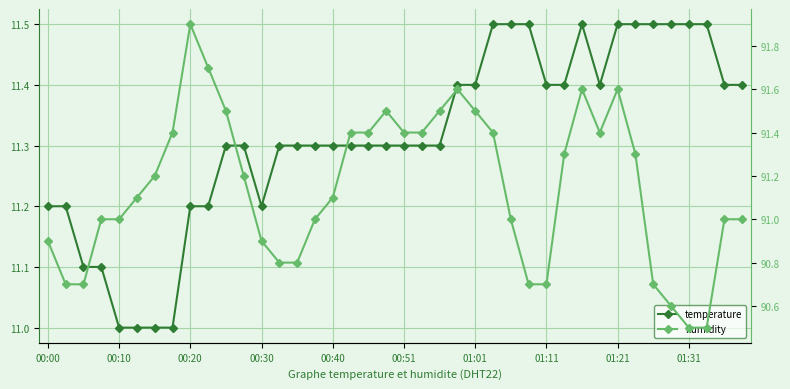

What is the difference between the maximum and minimum values in the humidity series?

1.4